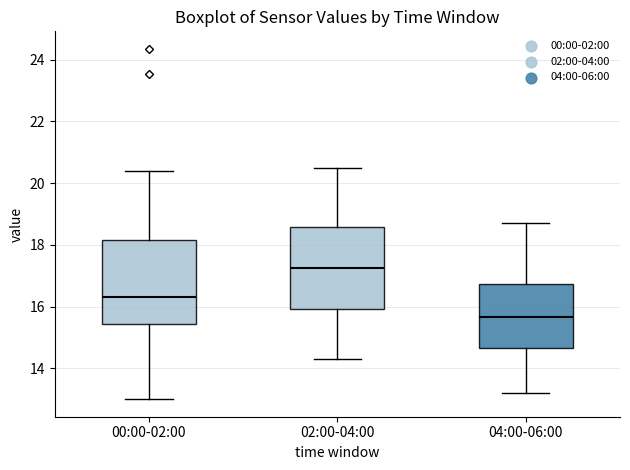

Reading left to right, transcribe this box plot: for each box, give where its median line is, the range the box spans, and where its two whiskers end, as read against the y-axis. The values are not printed on the chart, so give them approximately, as read against the axis.

00:00-02:00: median 16.4, box 15.4 to 18.2, whiskers 13.0 to 20.4
02:00-04:00: median 17.2, box 16.0 to 18.6, whiskers 14.4 to 20.6
04:00-06:00: median 15.6, box 14.6 to 16.8, whiskers 13.2 to 18.8